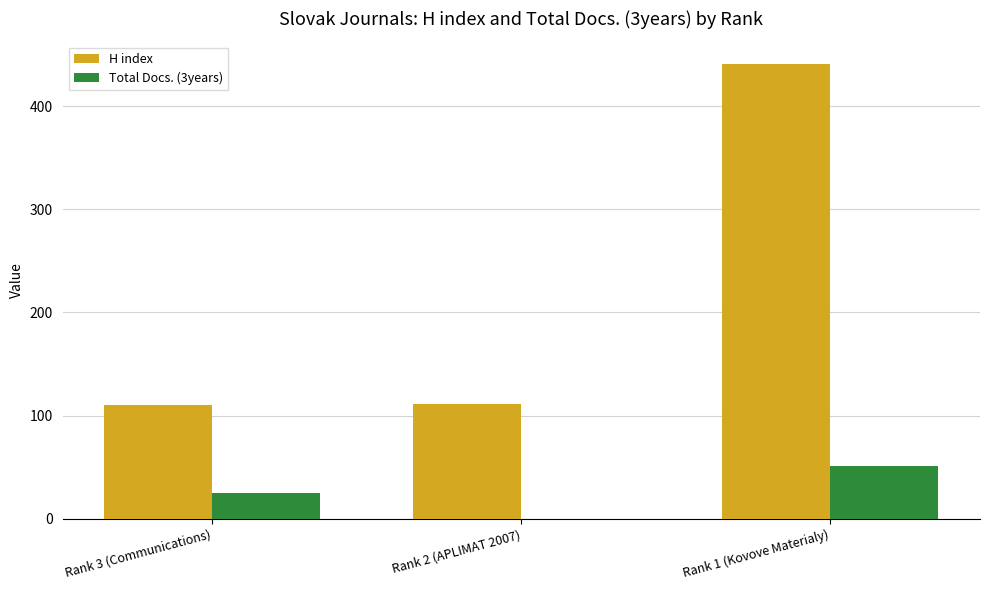

The value of Total Docs. (3years) at Rank 2 (APLIMAT 2007) is -26. True or false?

False